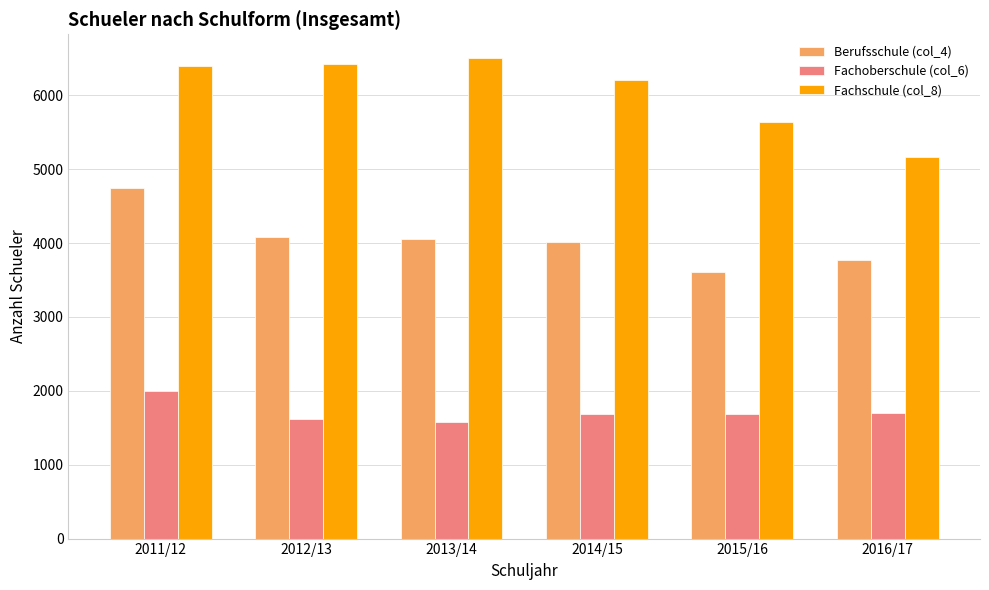

What position from the left is 2012/13?

2